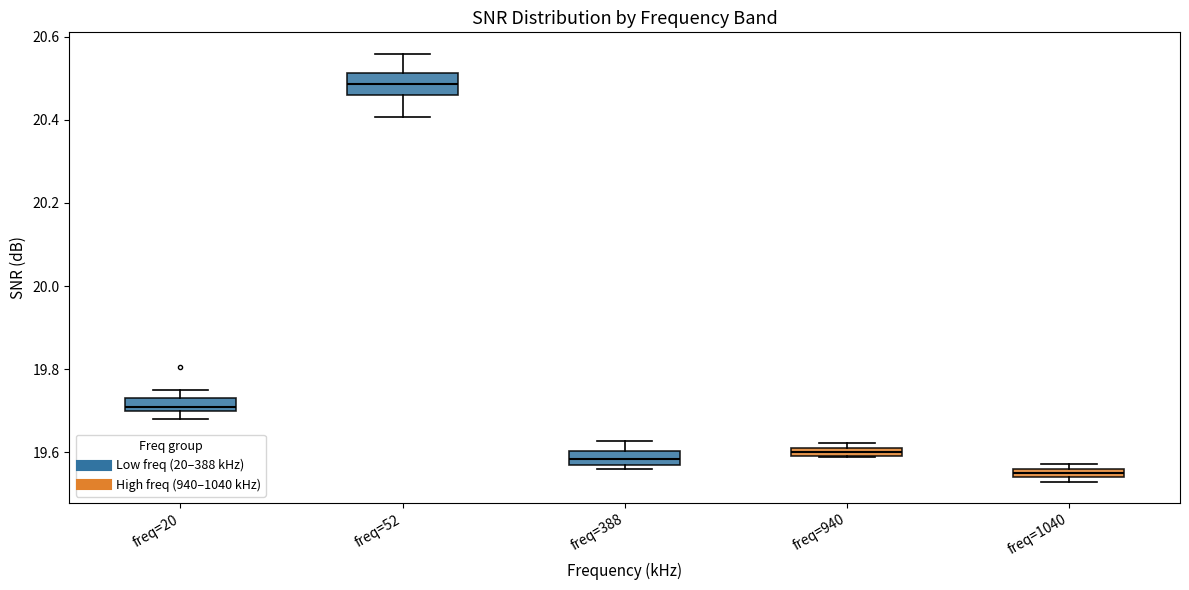

Where is the lower edge of the box for freq=1040 on the y-axis? The values are not printed on the chart, so give them approximately, as read against the axis.

19.54